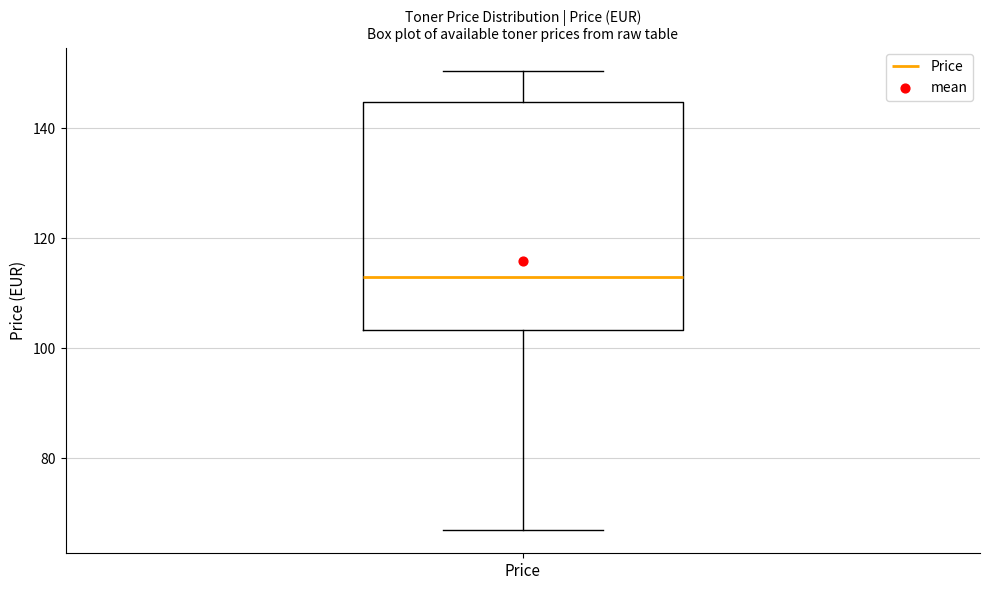

Transcribe this box plot: give where the median line is, the range the box spans, and where the two whiskers end, as read against the y-axis. The values are not printed on the chart, so give them approximately, as read against the axis.

median 112, box 104 to 144, whiskers 66 to 150